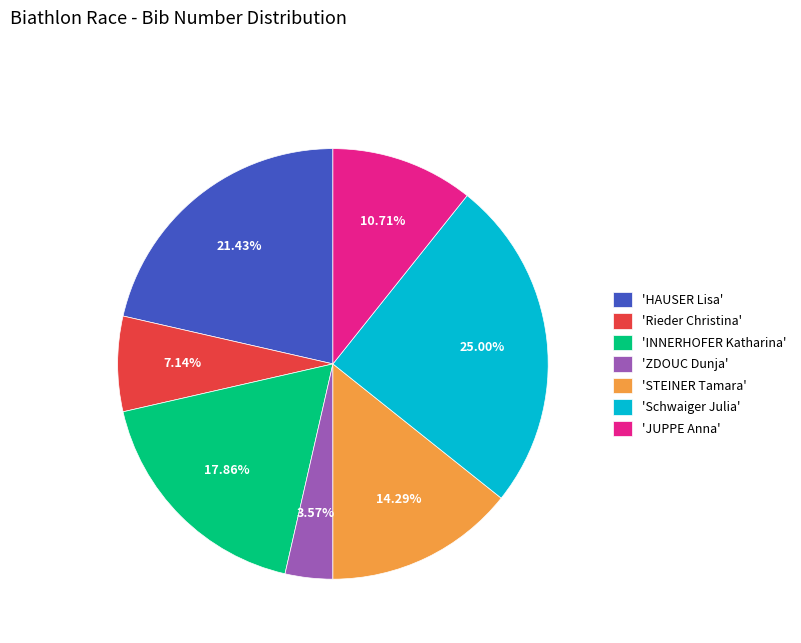

How many slices are in this pie chart?

7